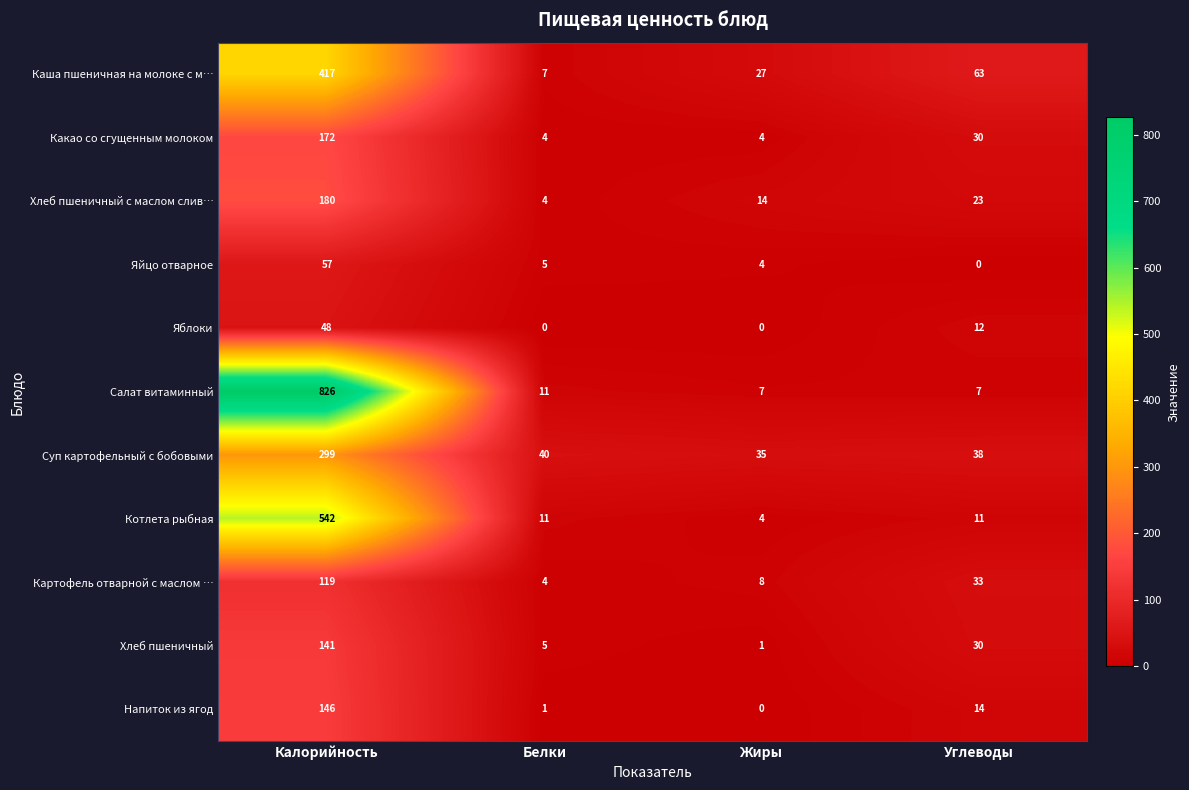

Between Белки and Углеводы, which series saw the biggest shift?

Каша пшеничная на молоке с м…